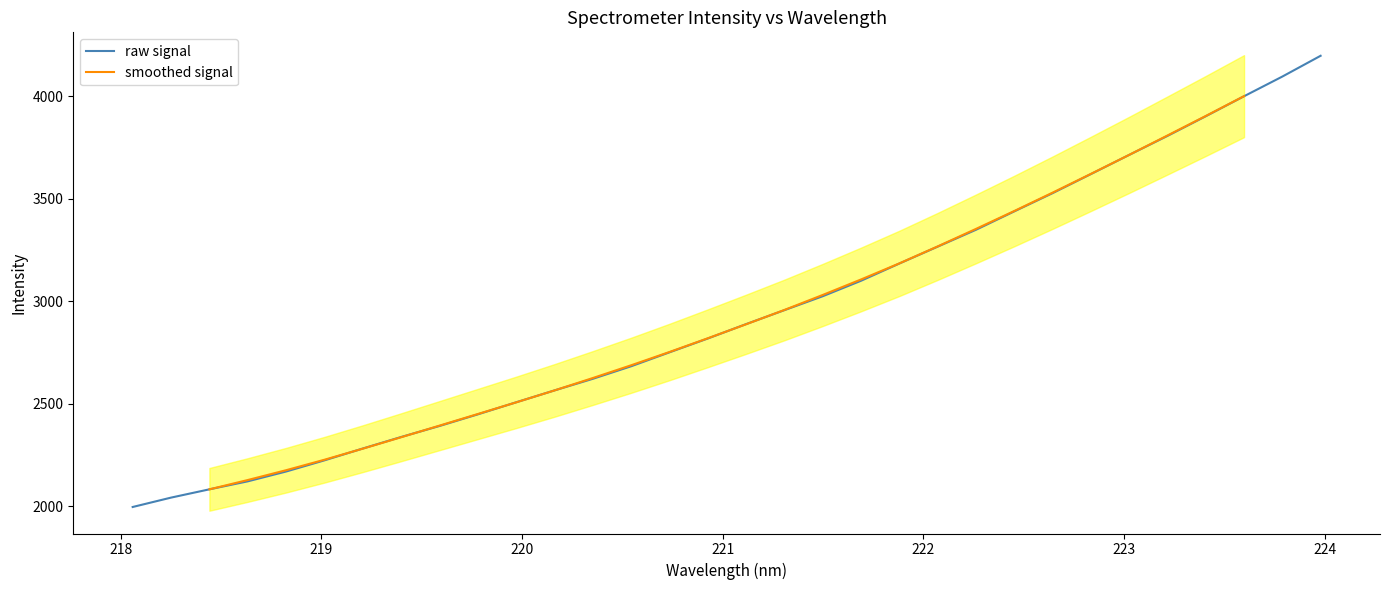

What is the lowest value of the raw signal series?

1997.1